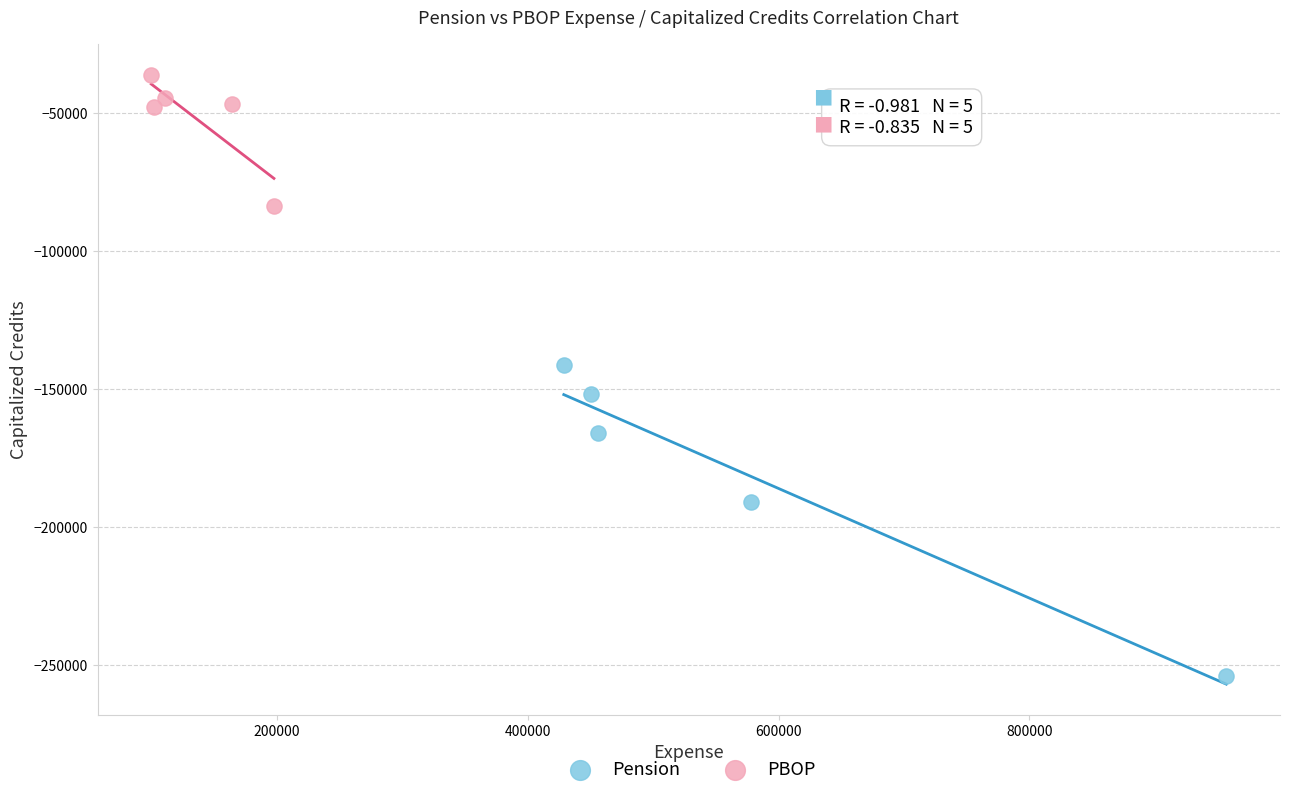

Which series has the largest Y range (max minus min)?

Pension